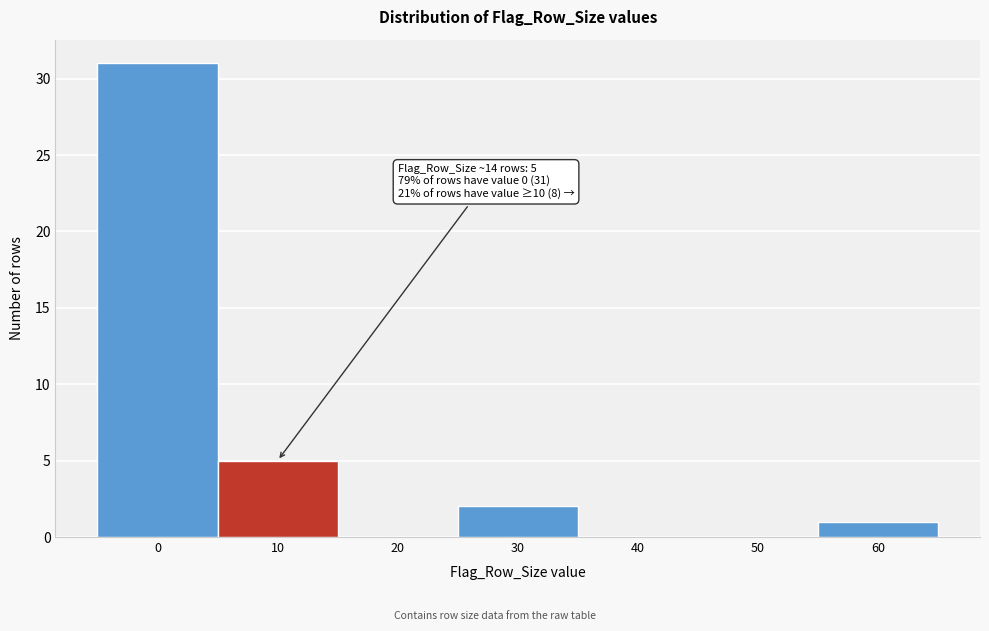

Reading left to right, what are all the values shown in this chart?

0=31	10=5	20=0	30=2	40=0	50=0	60=1